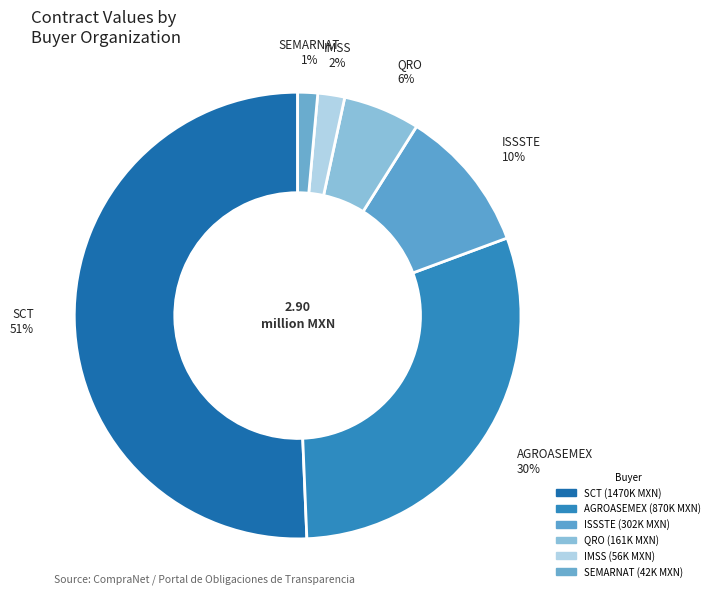

What is the largest slice in the pie chart?

SCT